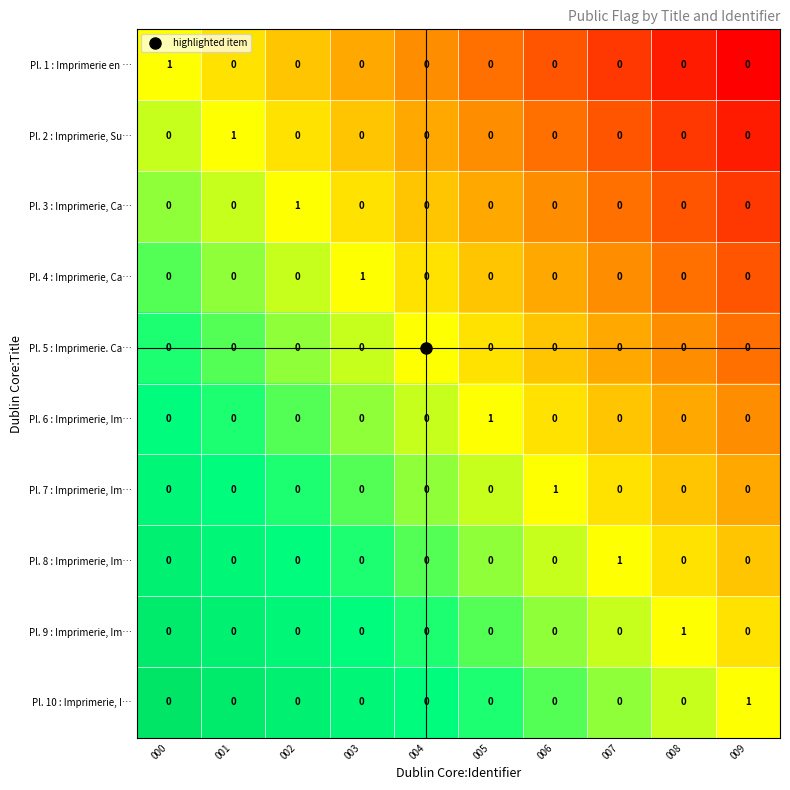

True or false: Pl. 9 : Imprimerie, Im… has a value of 0 at 002.

True